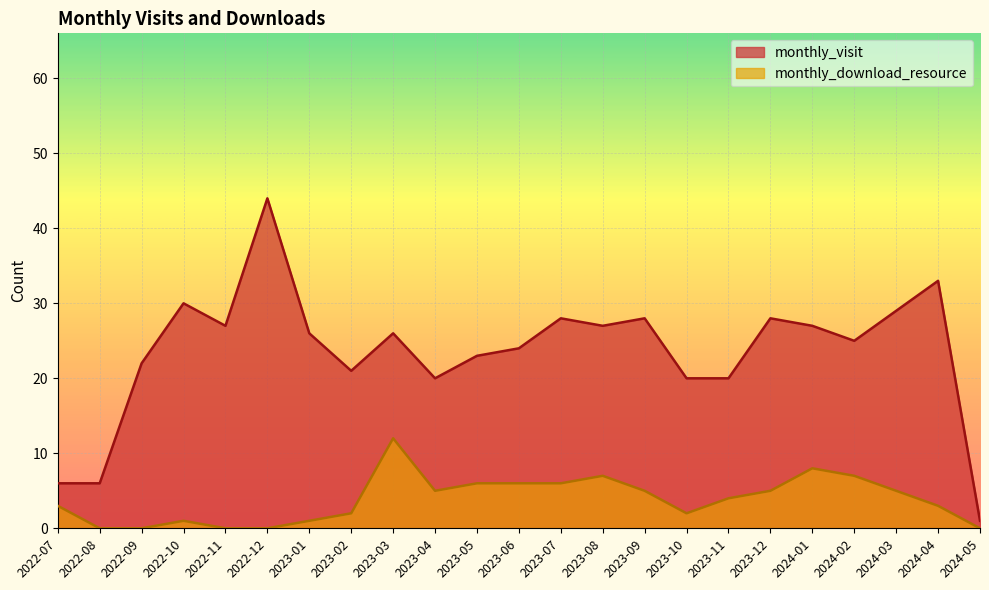

Where is the first local maximum for monthly_download_resource?

2022-10